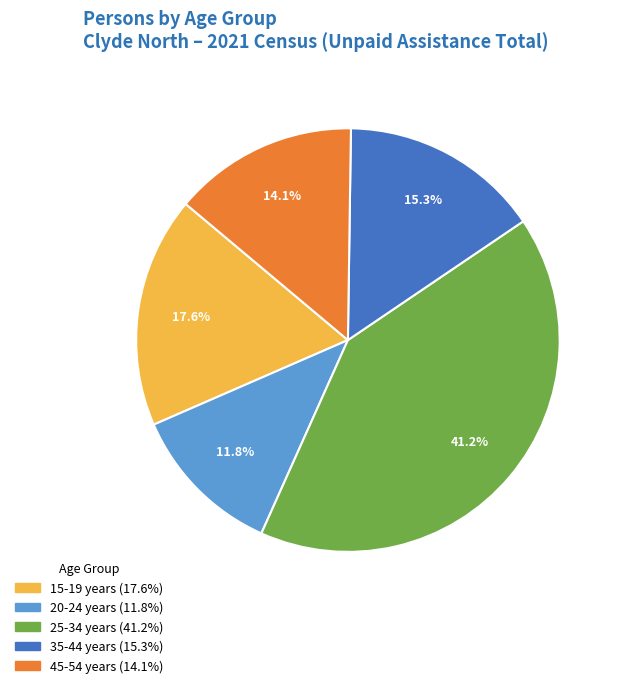

Is there a majority slice in this chart?

No